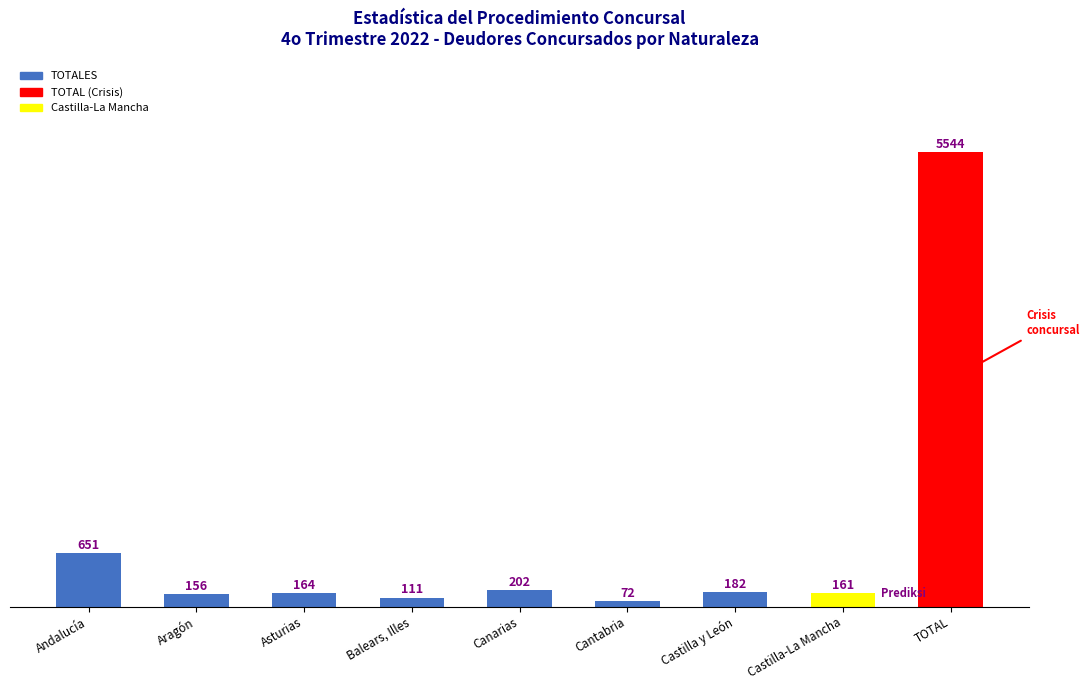

Which category has the lowest value across all series?

Cantabria